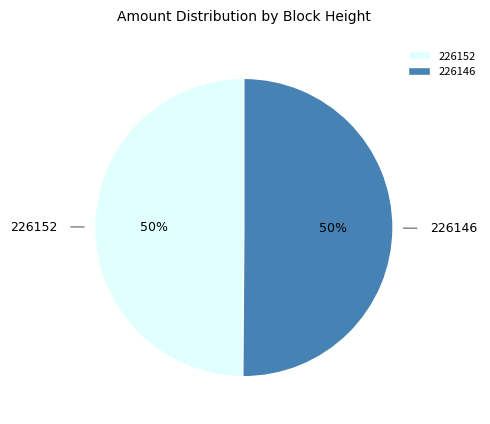

To the nearest percent, what is the difference between the largest and smallest slice percentages?

0%